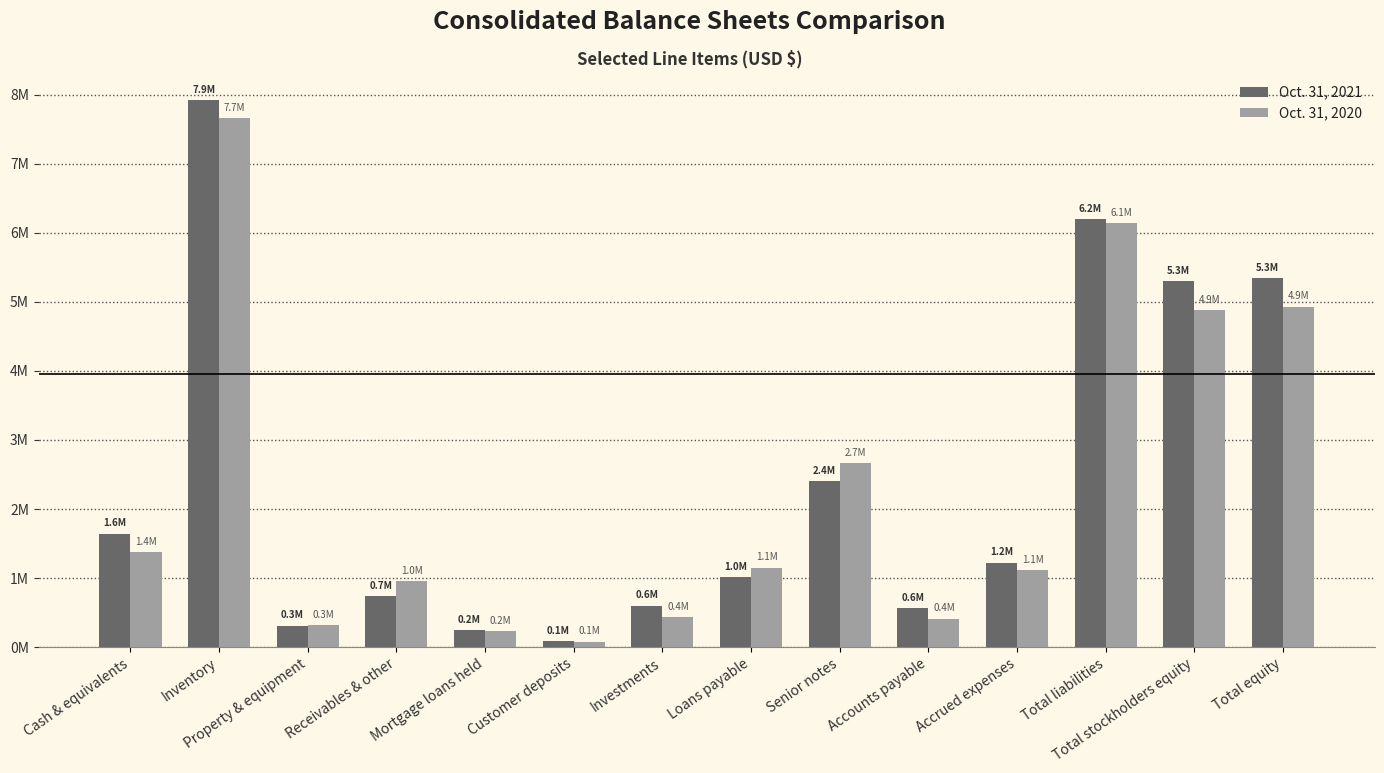

What are all the series names shown in the legend?

Oct. 31, 2021, Oct. 31, 2020